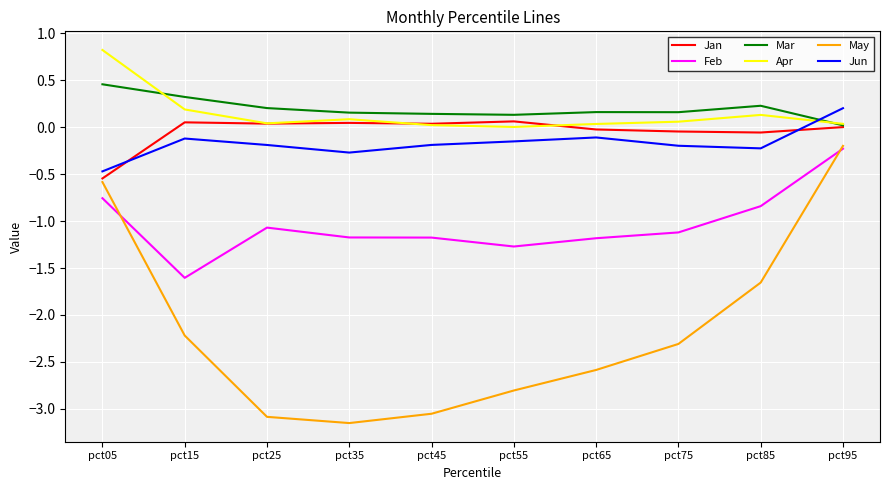

What is the spread (max minus min) of values at pct55?

2.9